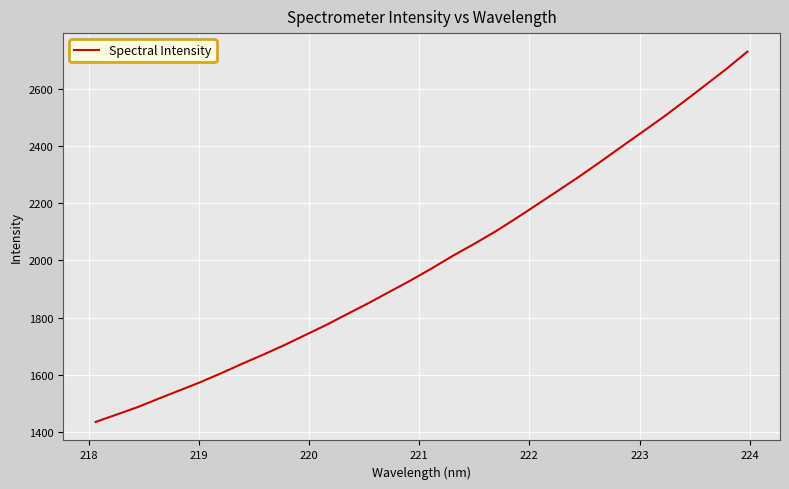

What is the difference between the maximum and minimum values?

1296.5